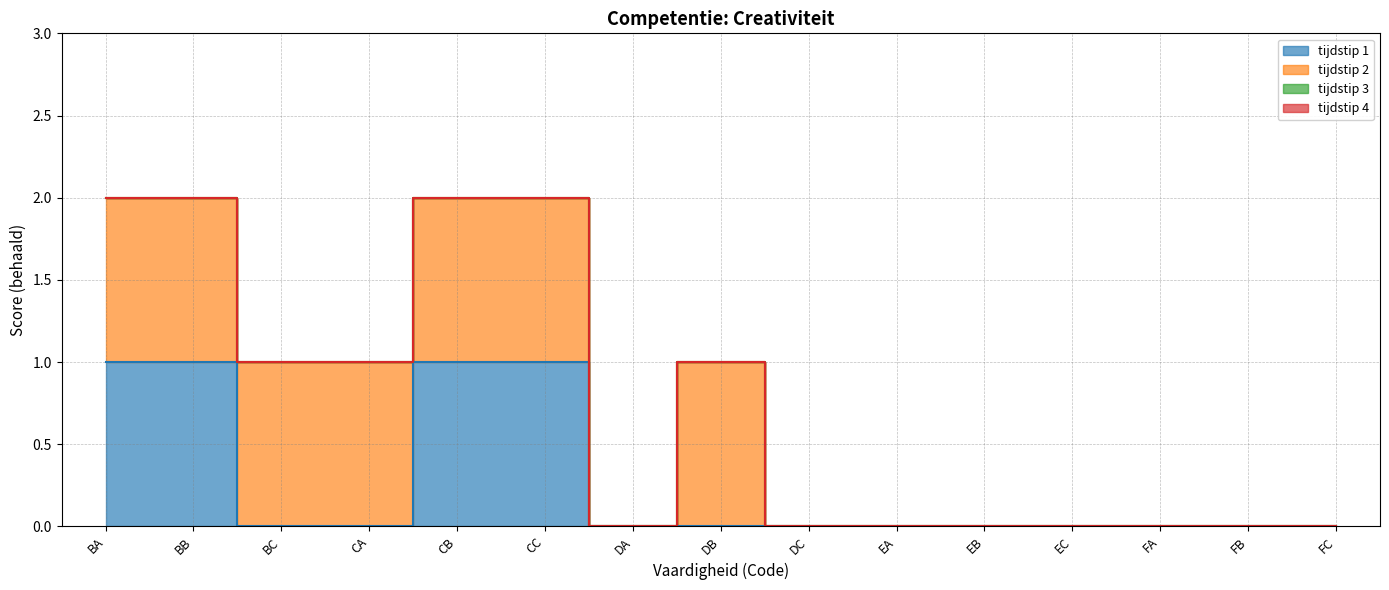

At which category is the sum across all series the highest?

BA